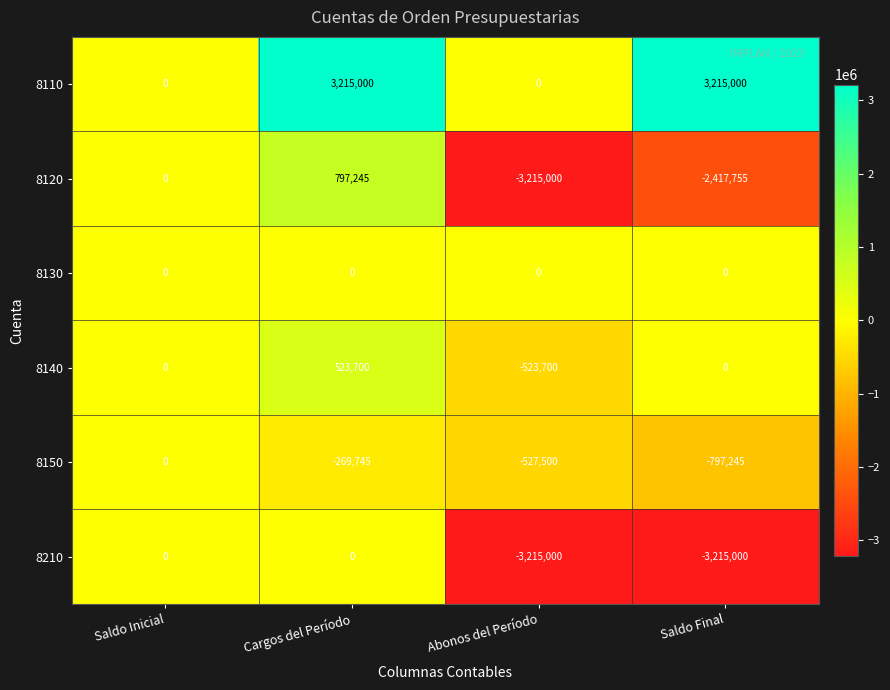

What is the total value across all series at Abonos del Período?

-7481200